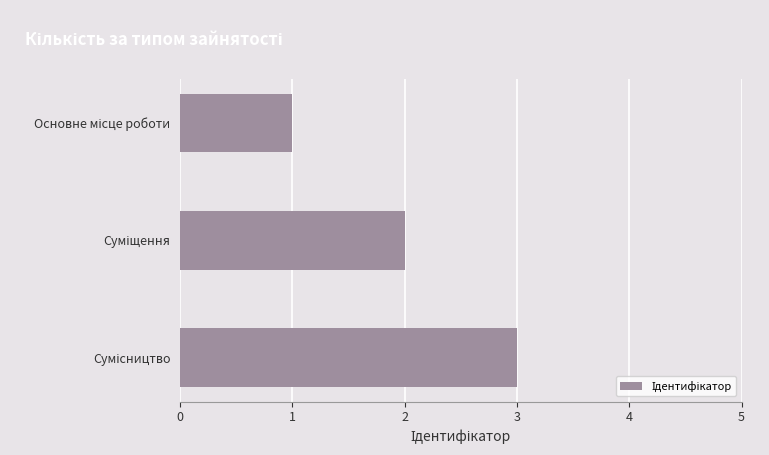

What is the sum of all values?

6